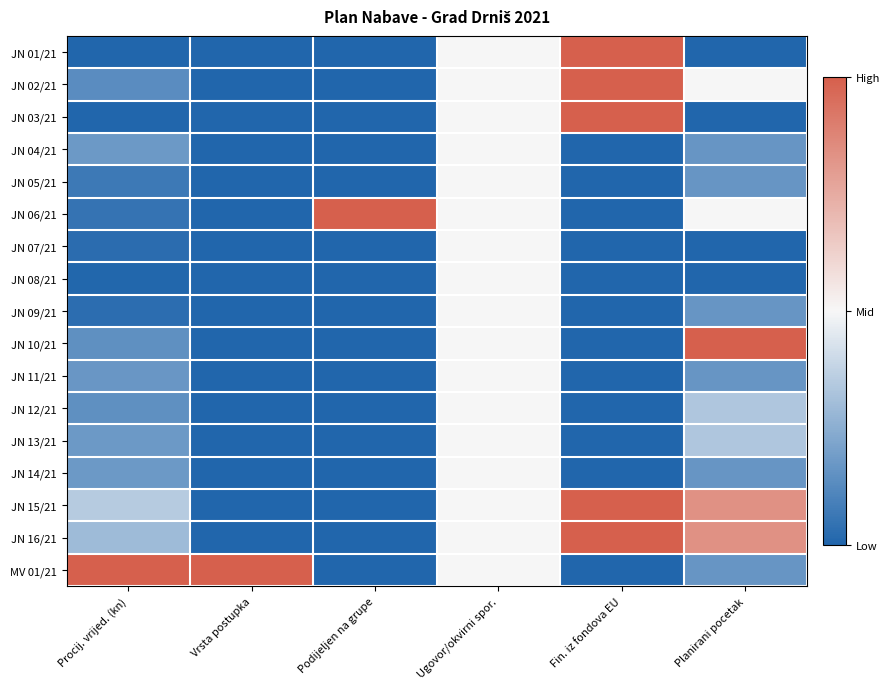

What is the maximum value shown in the chart?

1.0